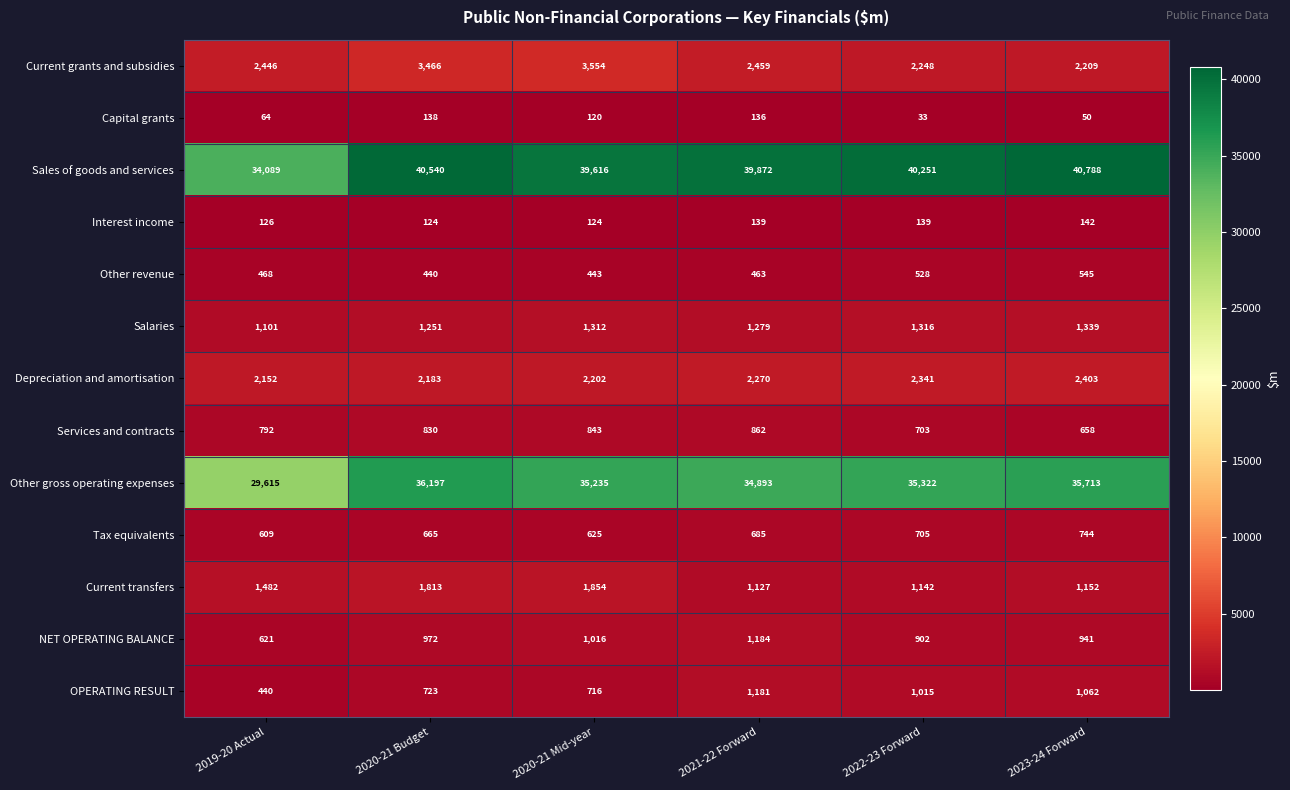

At which label does Tax equivalents reach its minimum?

2019-20 Actual